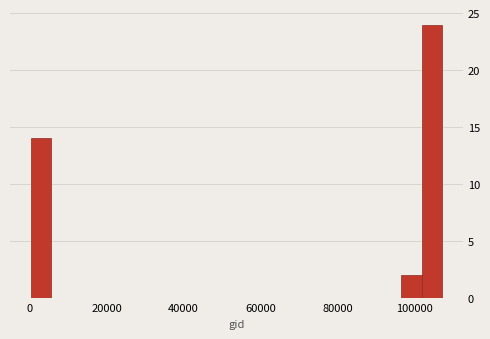

Around what value on the x-axis is the tallest bar? Give the approximate position of its centre, as read against the axis.

104000